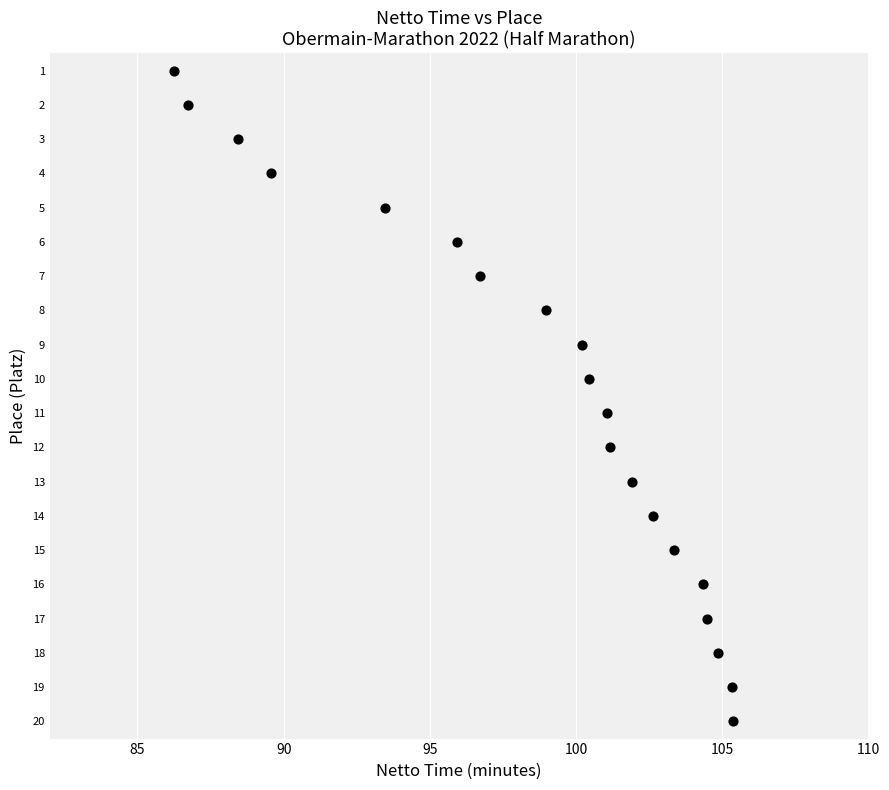

What is the range of Y values (max minus min)?

19